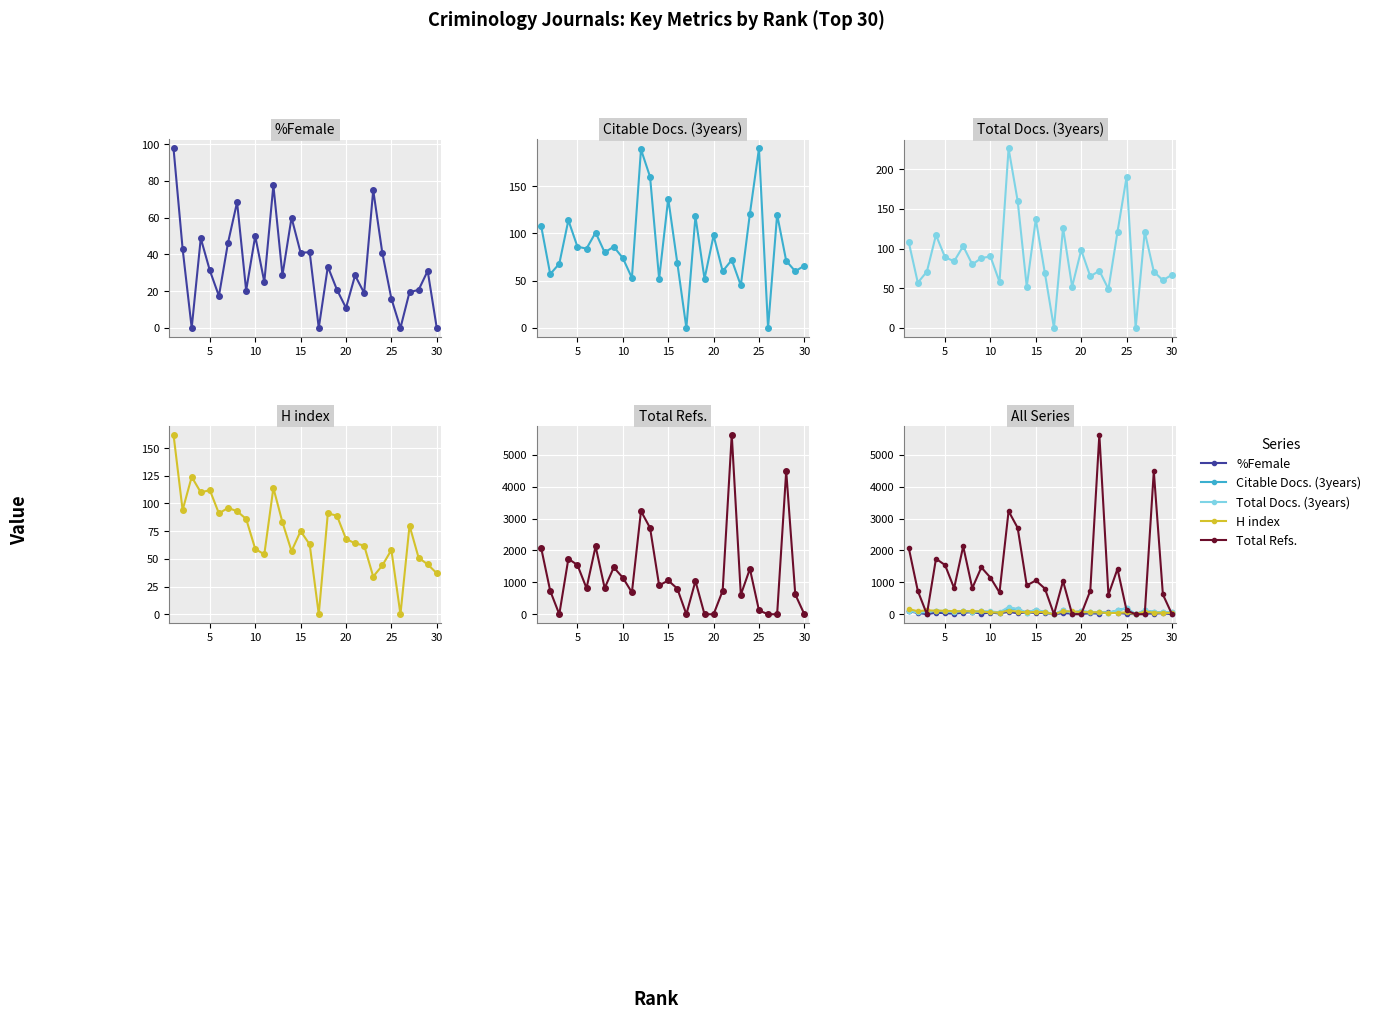

What is the value of the %Female point at the 8th from the left?

68.4